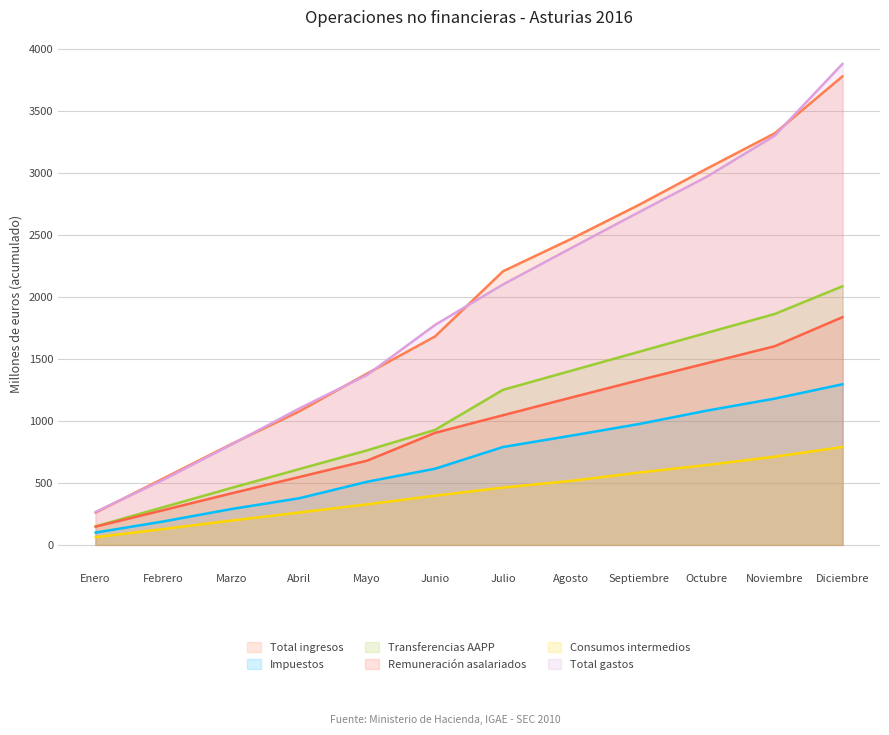

At which label is Transferencias AAPP closest to 1117?

Julio